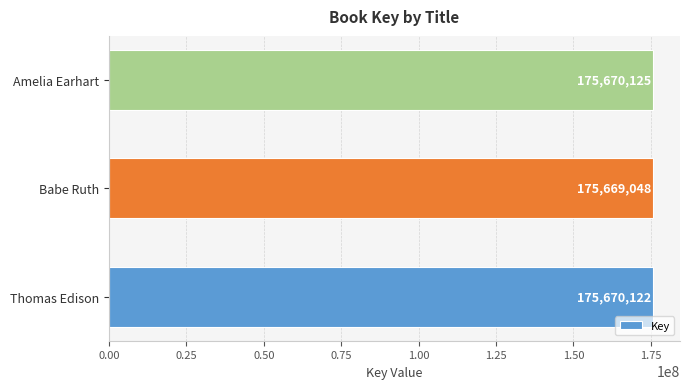

Reading top to bottom, extract all data points from this chart.

175670125	175669048	175670122